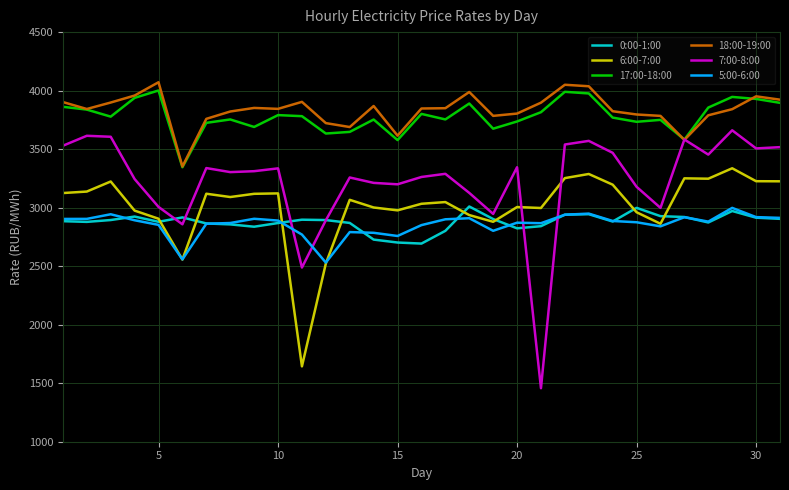

What is the highest value of the 6:00-7:00 series?

3336.5